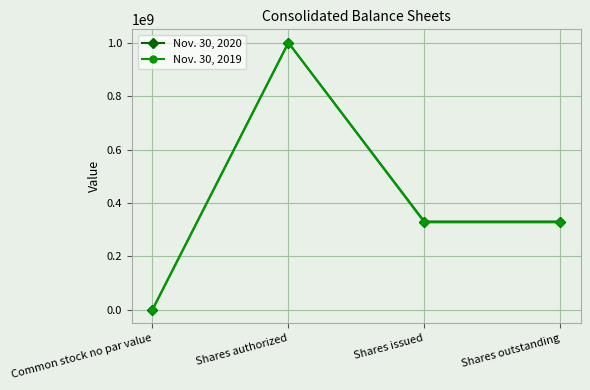

How many distinct data groups are displayed?

2